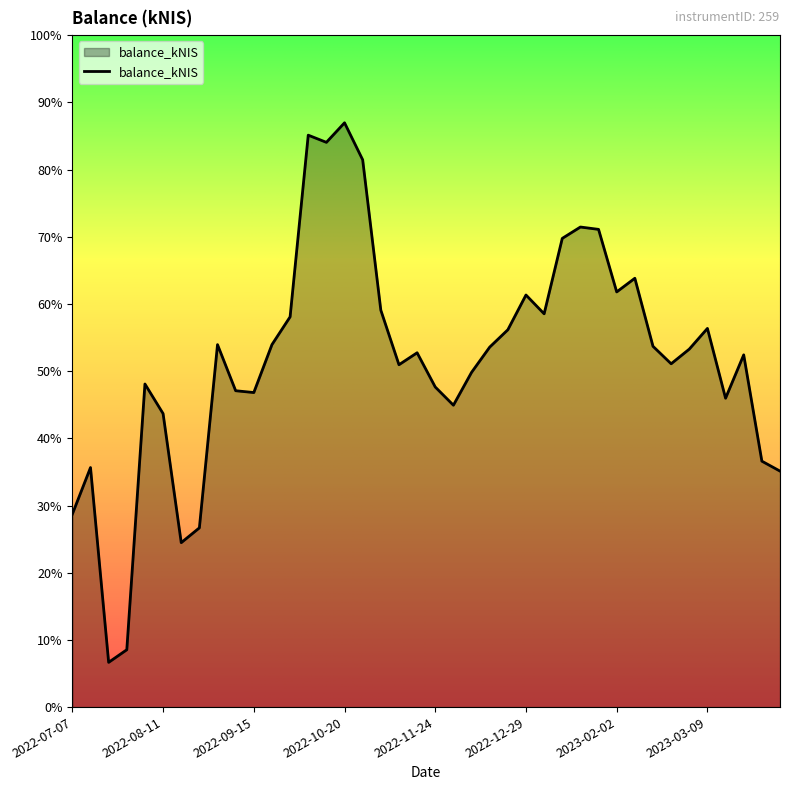

Is this an area chart (filled region under the line)?

Yes